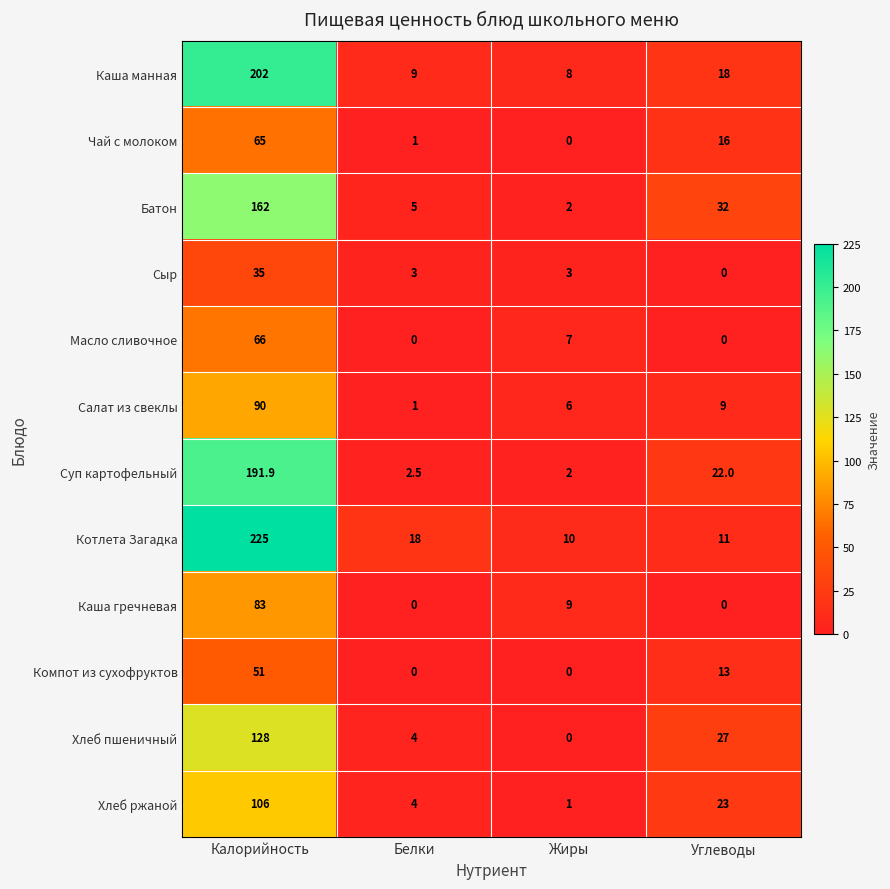

Is the value of Каша гречневая at Калорийность greater than the value of Котлета Загадка at Жиры?

Yes